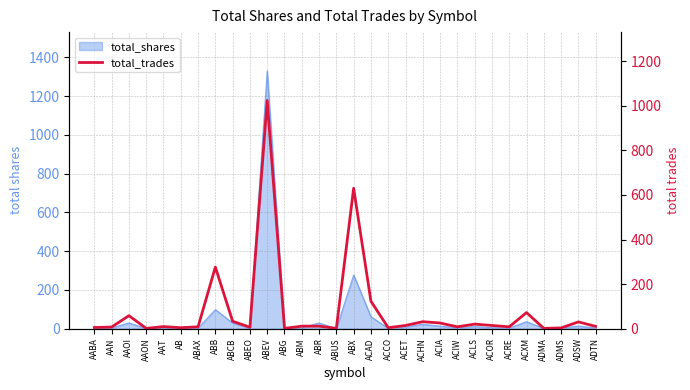

What is the sum of the values at ACLS and ACOR?

34